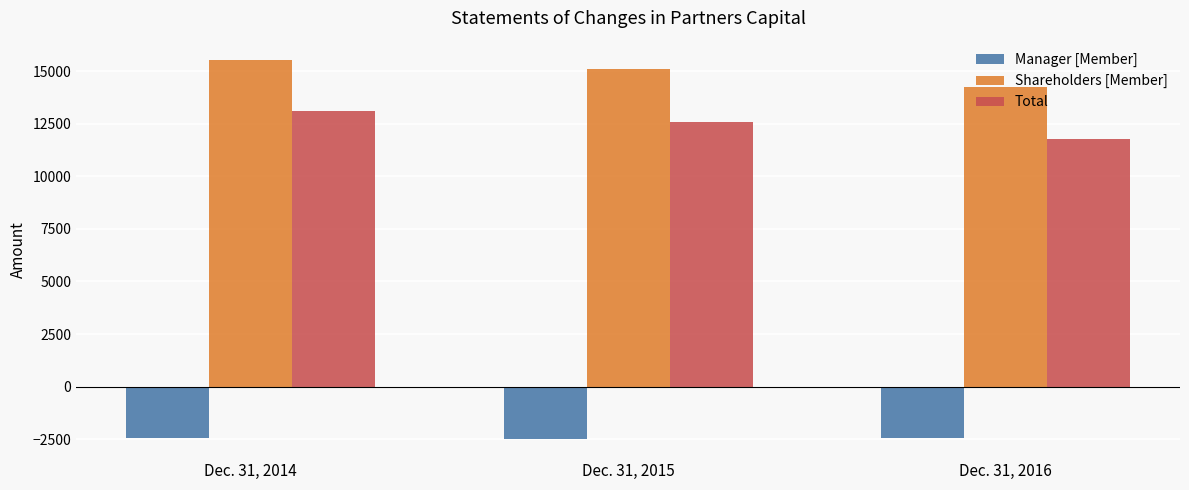

The value of Shareholders [Member] at Dec. 31, 2015 is 9249. True or false?

False